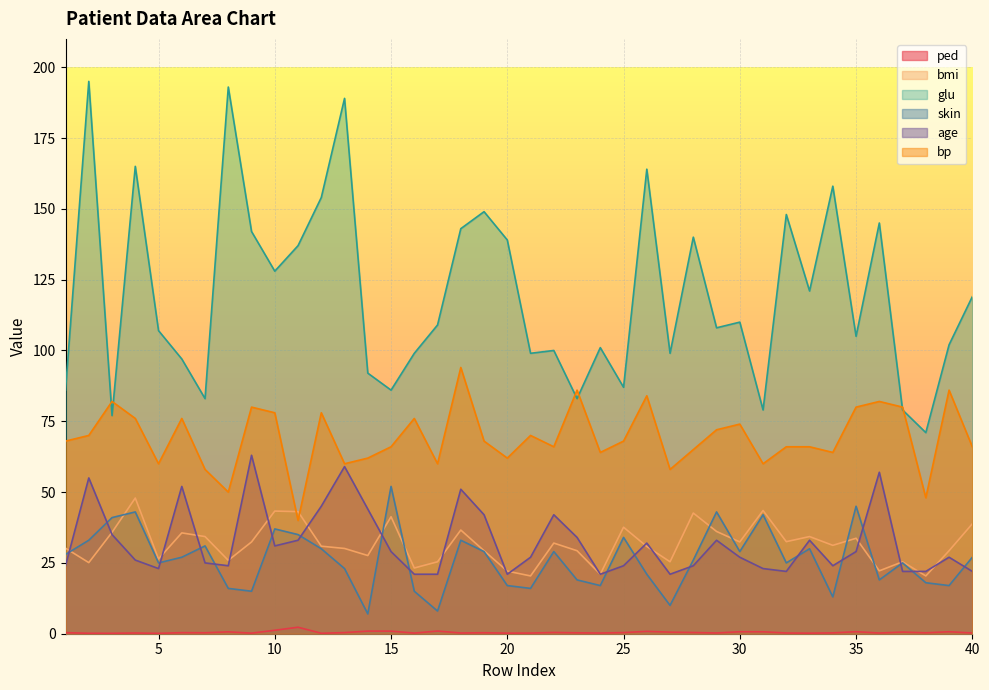

The bp series shows 37.7 at 19. True or false?

False